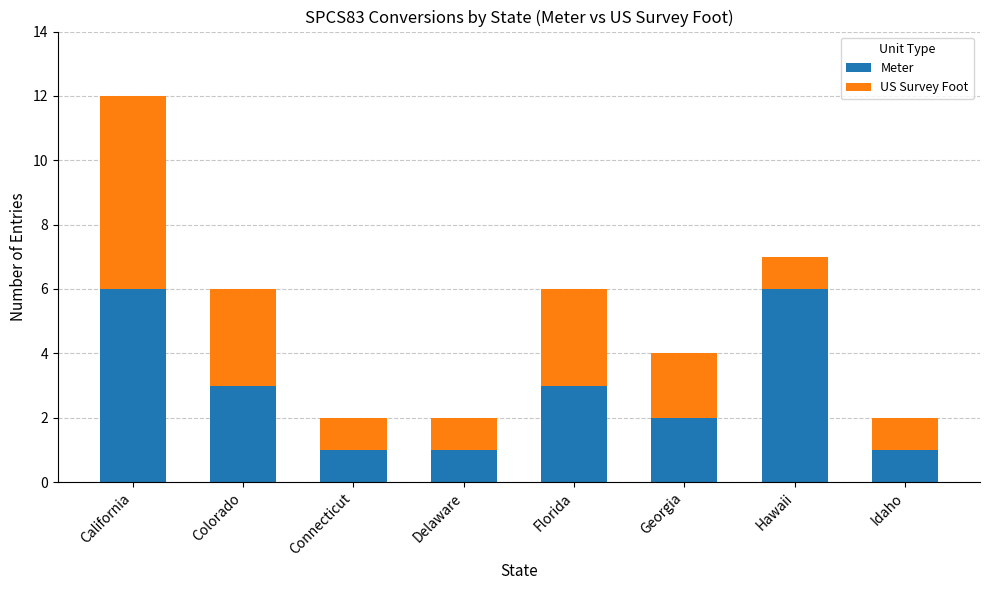

What is the sum of all Meter values?

23